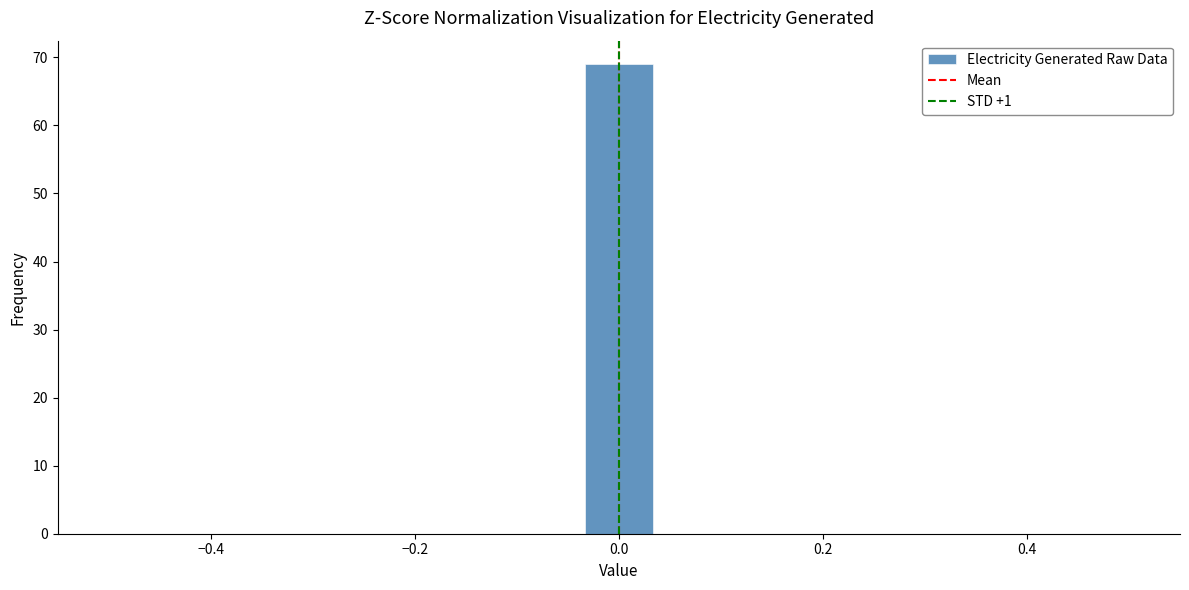

Read against the x-axis, roughly where is the centre of the tallest bar?

0.00